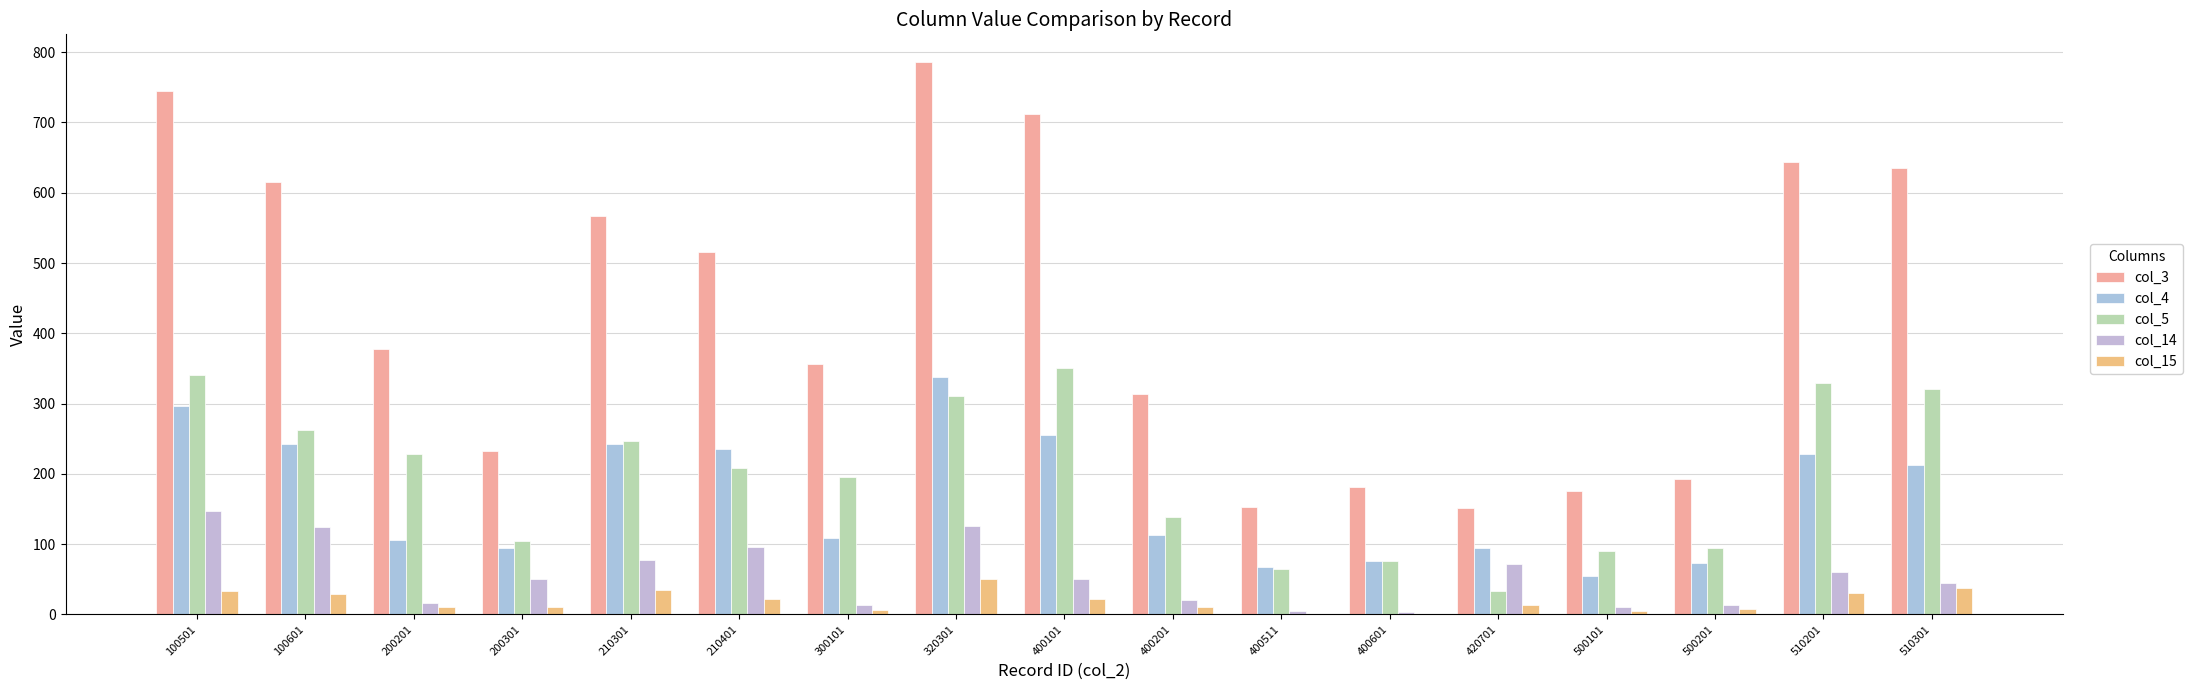

How many categories are shown in the chart?

17